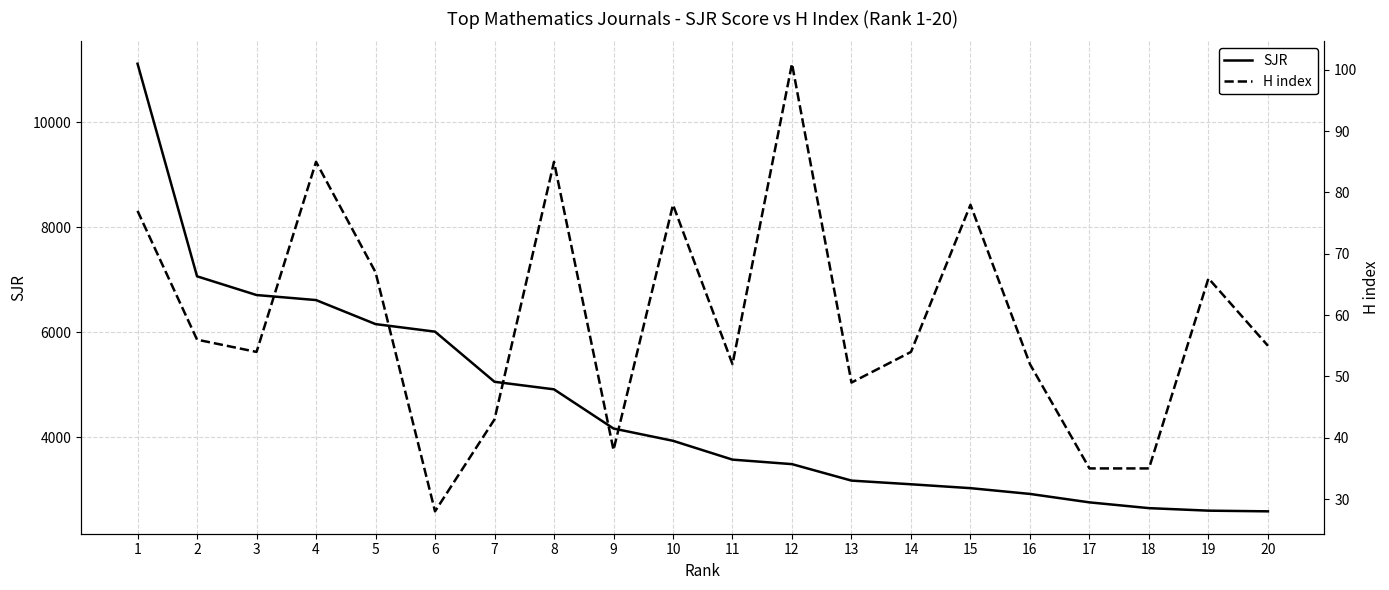

Which series has the largest total across all categories?

SJR